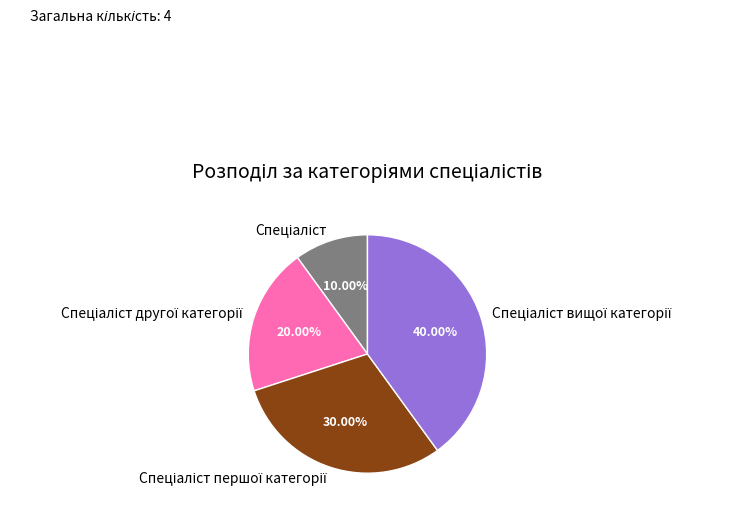

How many segments does this pie chart have?

4